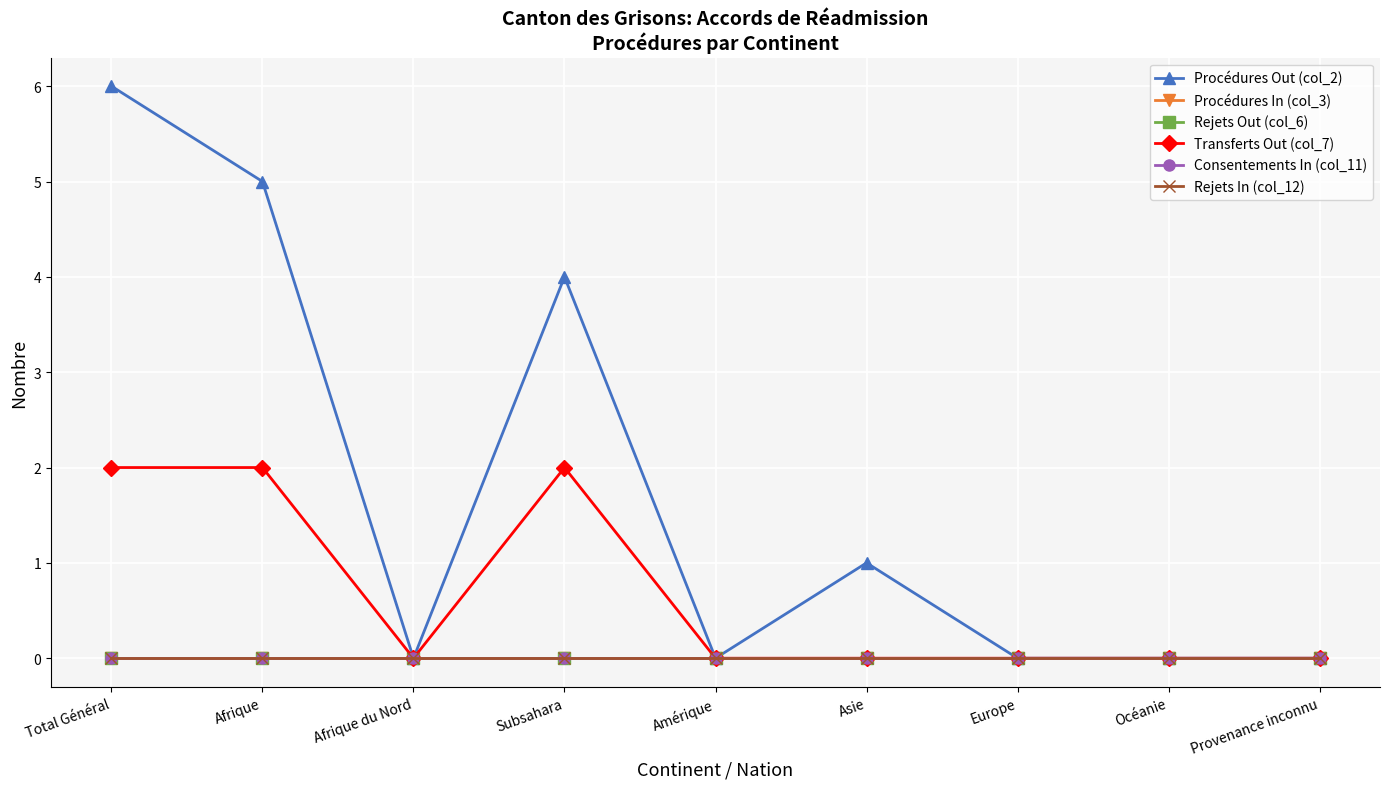

True or false: Rejets In (col_12) and Procédures Out (col_2) cross at least once.

False